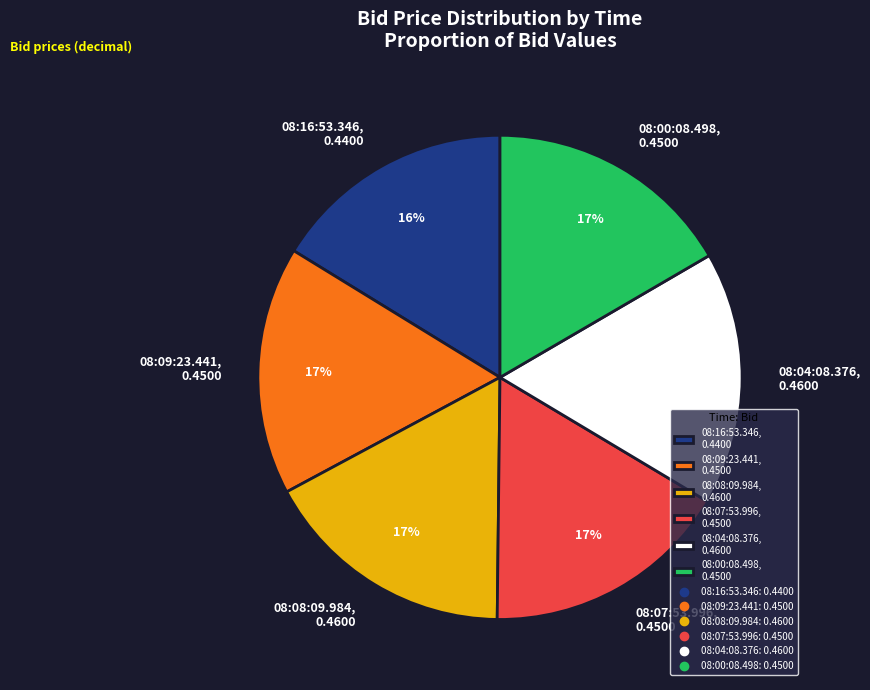

How many segments does this pie chart have?

6